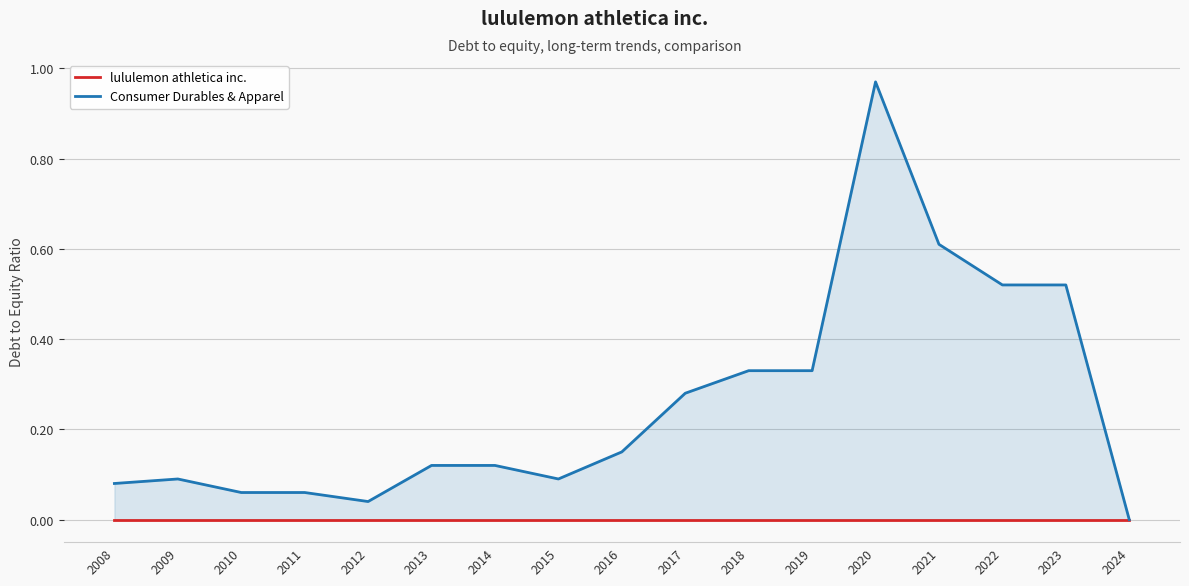

Reading left to right, list all the values displayed in this chart.

lululemon athletica inc.: 0.0	0.0	0.0	0.0	0.0	0.0	0.0	0.0	0.0	0.0	0.0	0.0	0.0	0.0	0.0	0.0	0.0
Consumer Durables & Apparel: 0.1	0.1	0.1	0.1	0.0	0.1	0.1	0.1	0.1	0.3	0.3	0.3	1.0	0.6	0.5	0.5	0.0